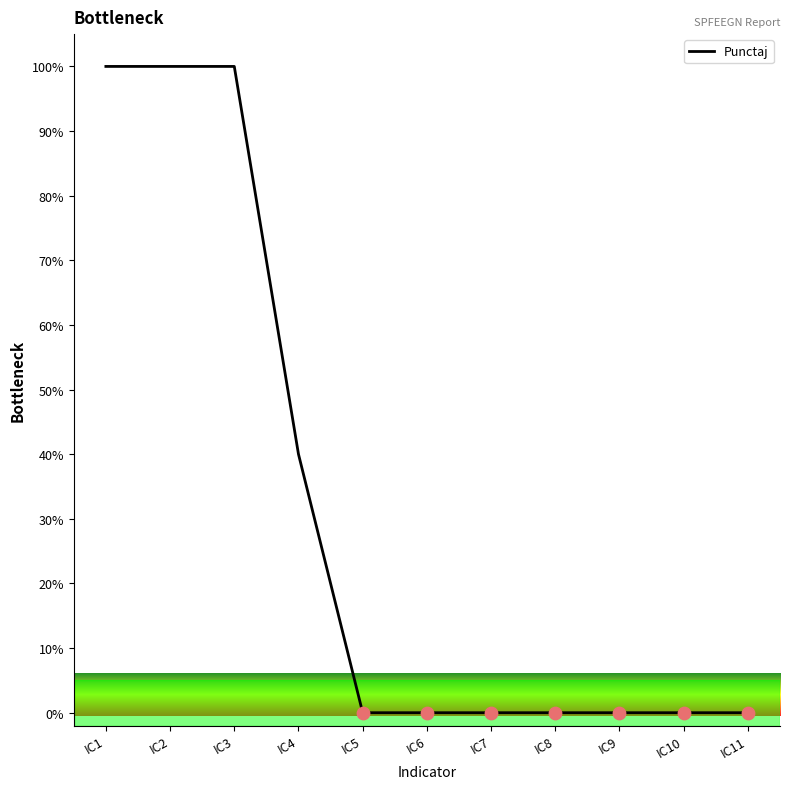

What is the change in value from IC4 to IC10?

-40